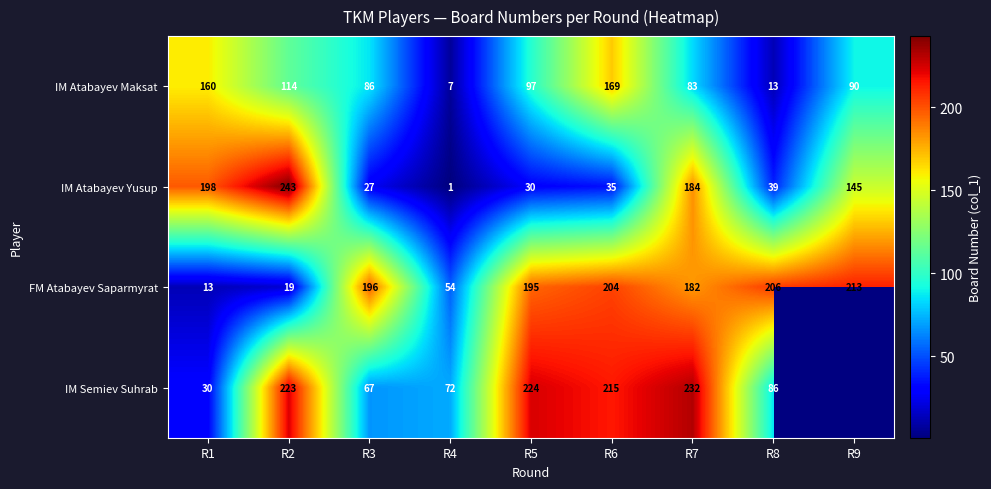

What is the difference between the highest and lowest values at R7?

149